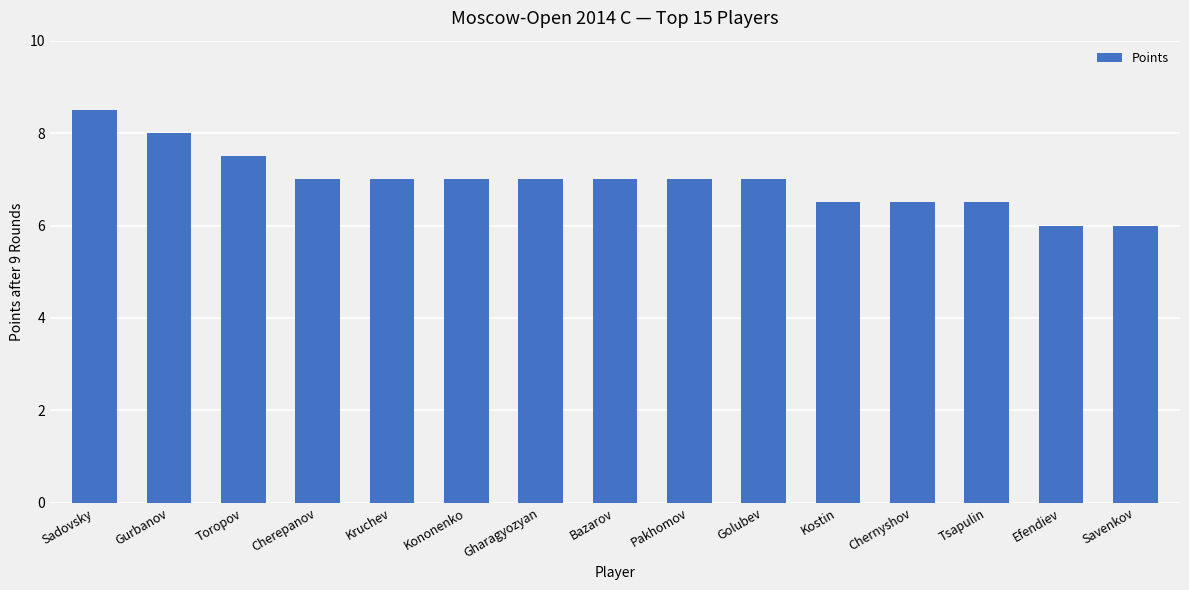

Between Toropov and Kononenko, which is larger?

Toropov